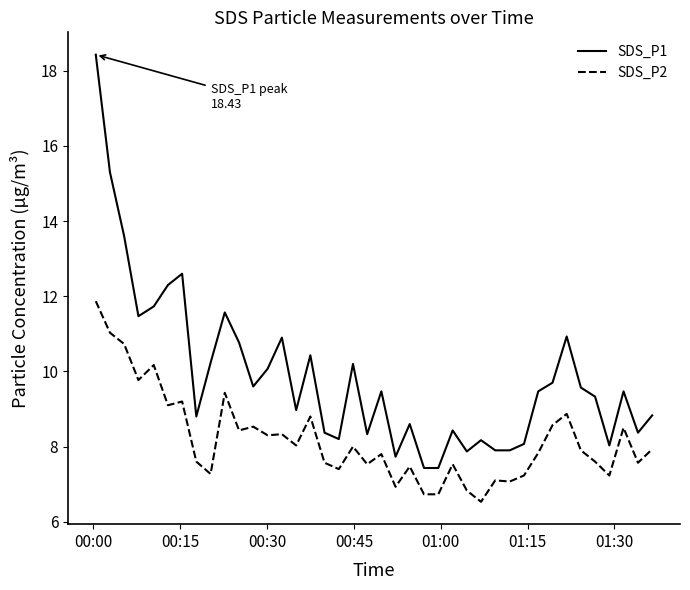

List the series in order of their peak value, lowest first.

SDS_P2, SDS_P1